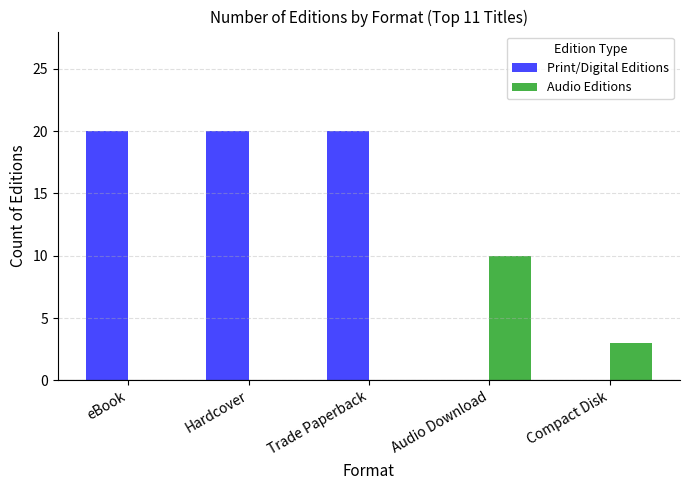

At which label is Audio Editions closest to 5?

Compact Disk